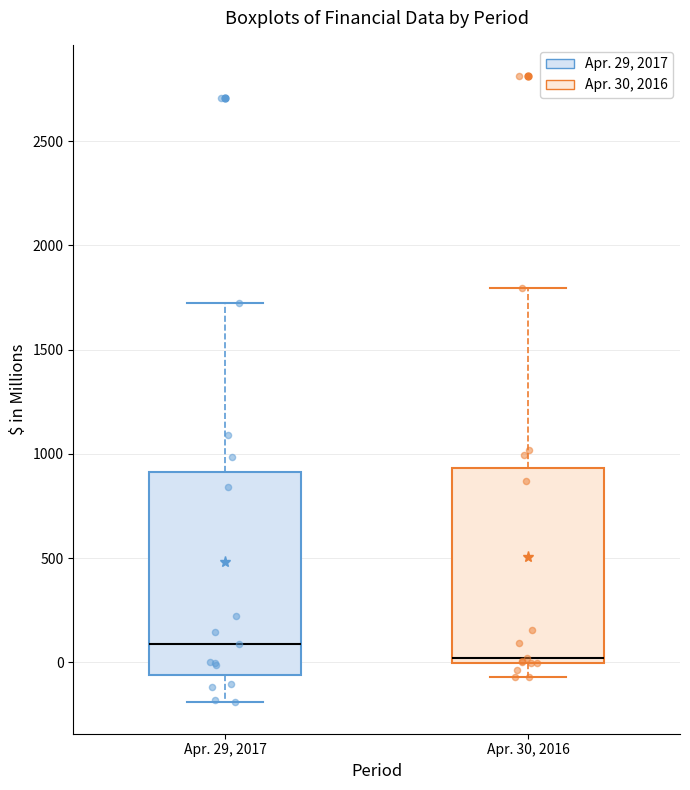

Reading left to right, read every box against the y-axis: the position of its median line, the range the box covers, and the ends of its whiskers. The values are not printed on the chart, so give them approximately, as read against the axis.

Apr. 29, 2017: median 100, box -50 to 900, whiskers -200 to 1700
Apr. 30, 2016: median 0 (just above the box's lower edge), box 0 to 950, whiskers -50 to 1800